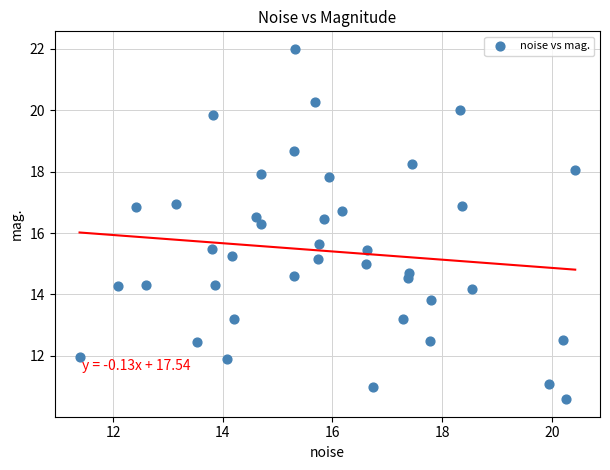

What is the range of Y values (max minus min)?

11.4